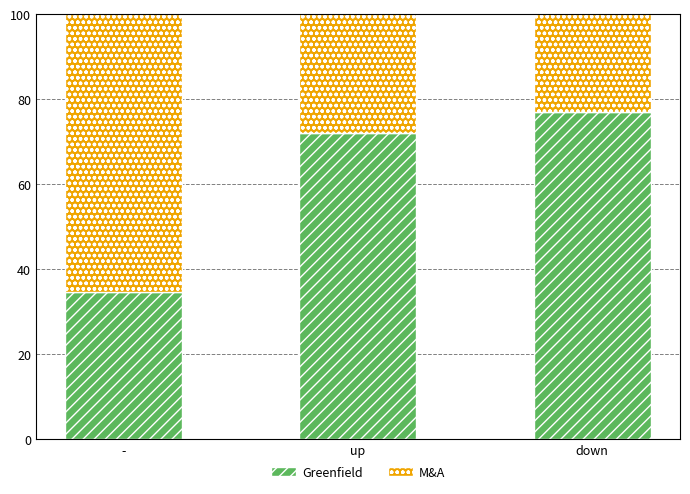

Which category has the lowest value in the Greenfield series?

-